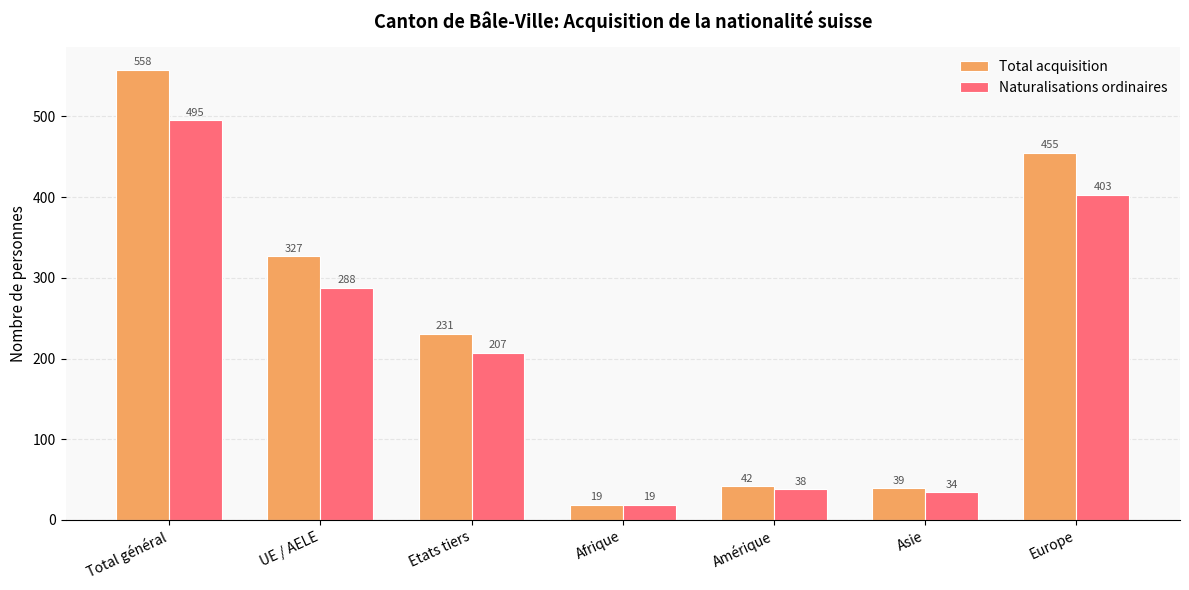

Which series has the largest range (max minus min)?

Total acquisition